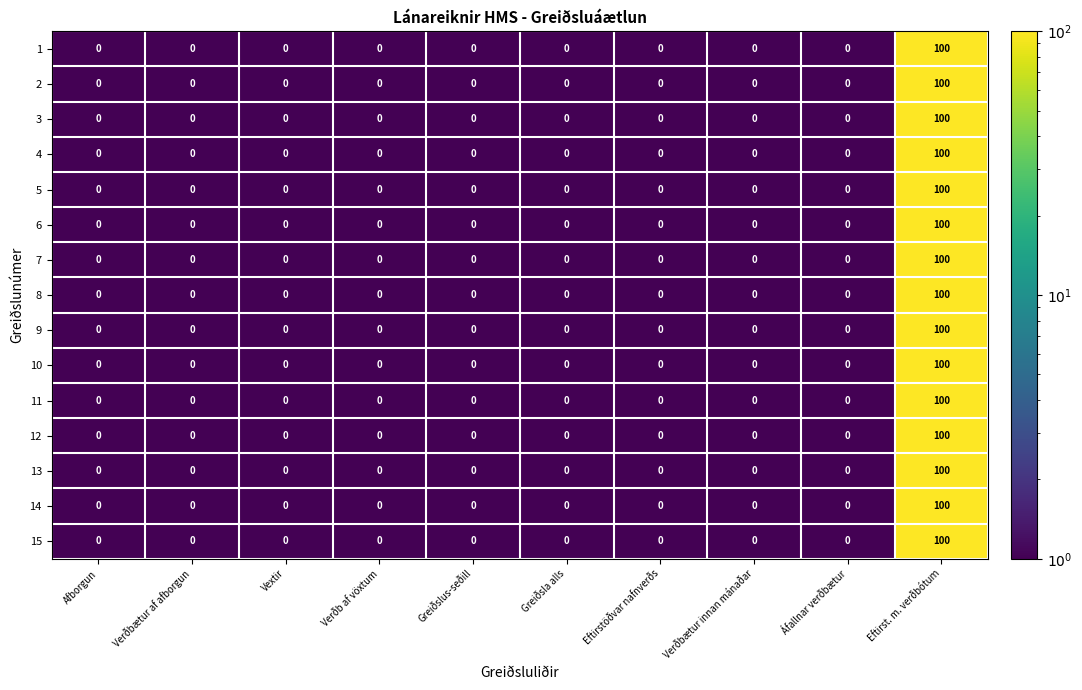

What is the maximum value shown in the chart?

100